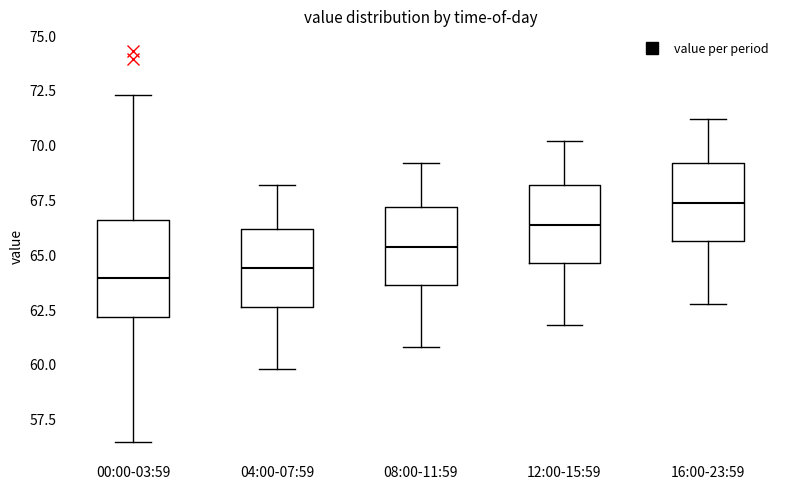

Where does the median line of the box for 12:00-15:59 sit on the y-axis? The values are not printed on the chart, so give them approximately, as read against the axis.

66.5